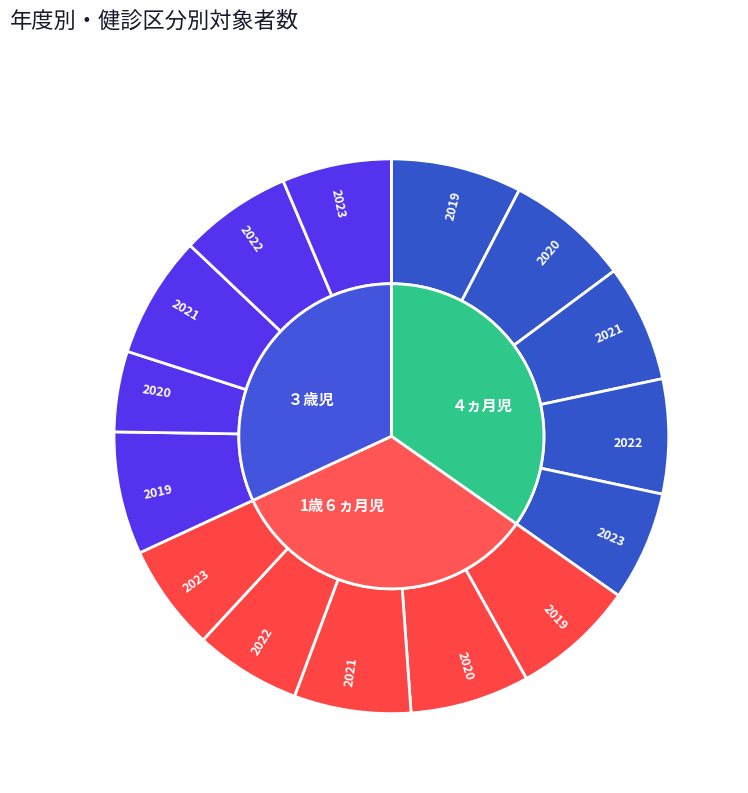

What is the smallest slice in the pie chart?

2020